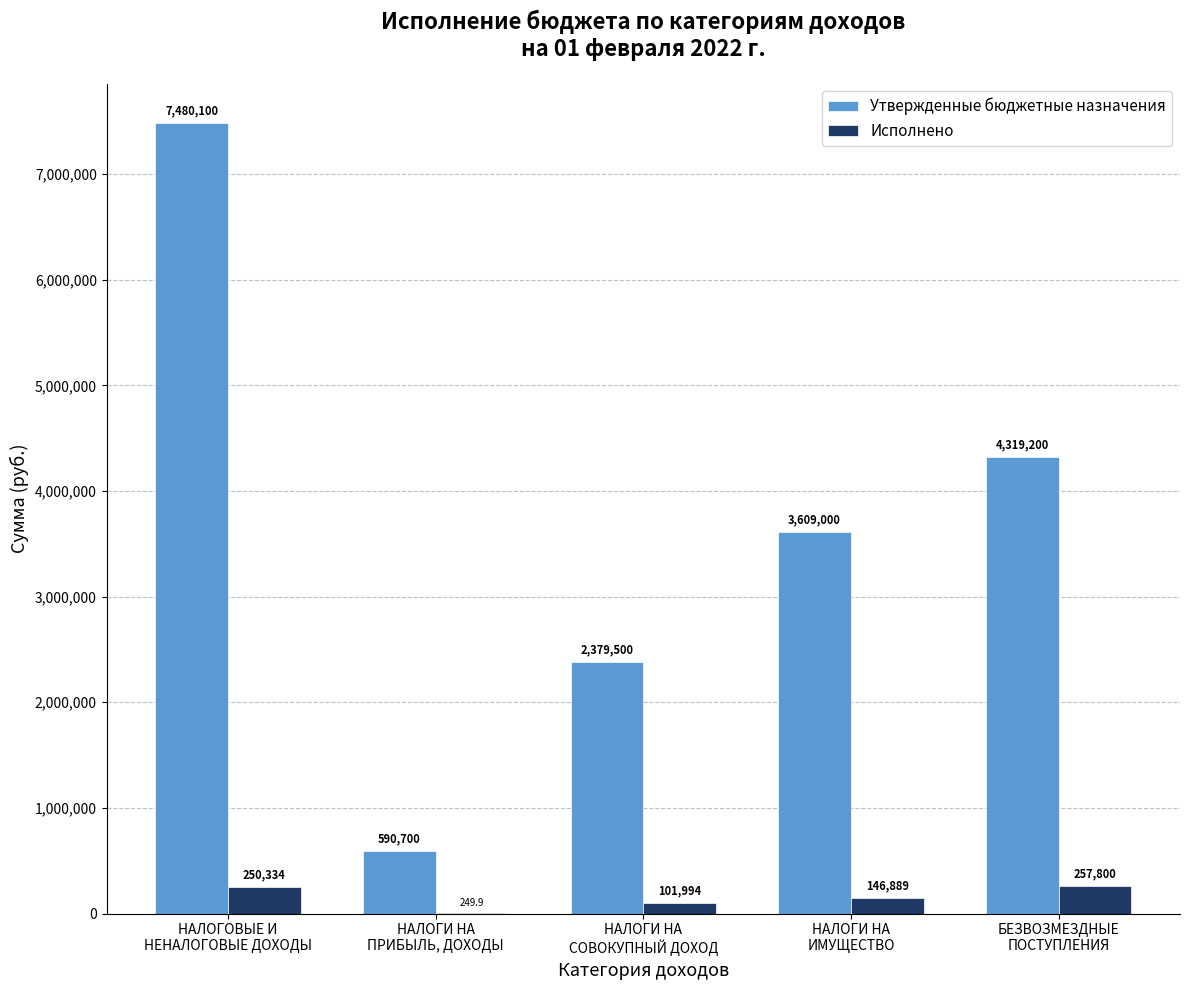

What is the maximum value shown in the chart?

7480100.0